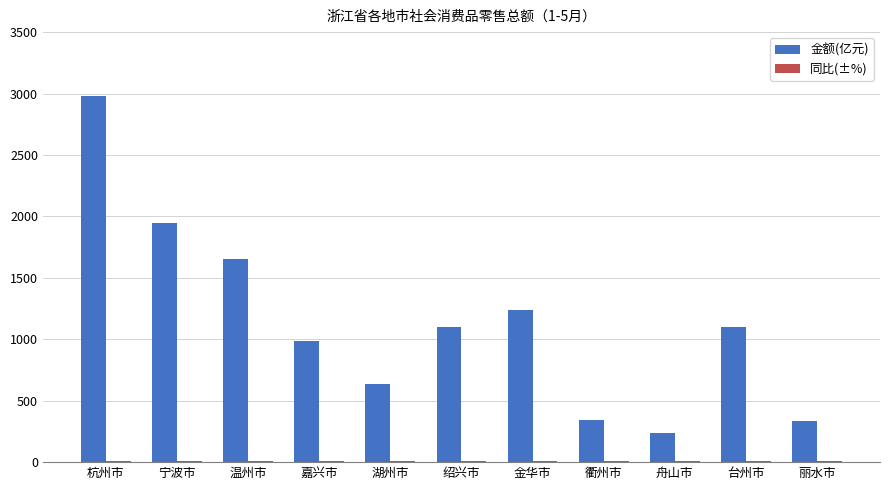

The value of 金额(亿元) at 嘉兴市 is 1695.6. True or false?

False